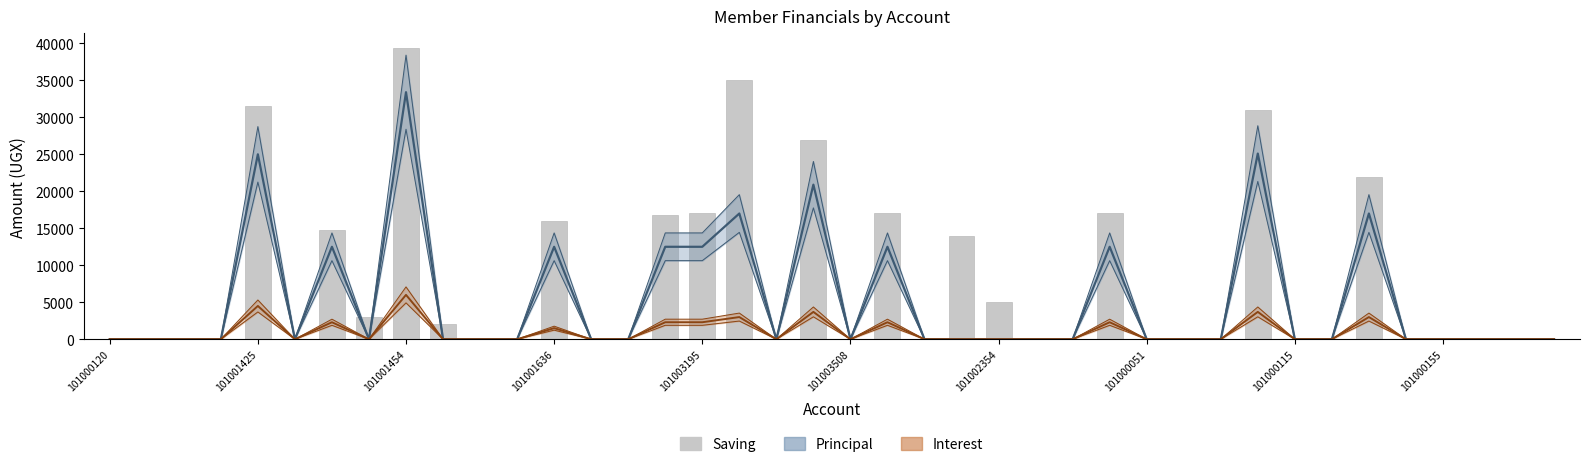

What is the average value?

7712